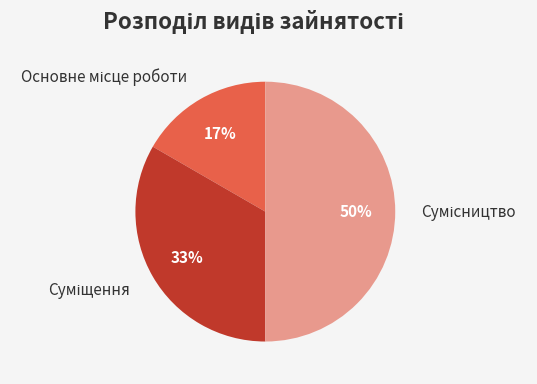

To the nearest percent, what is the difference between the largest and smallest slice percentages?

33%